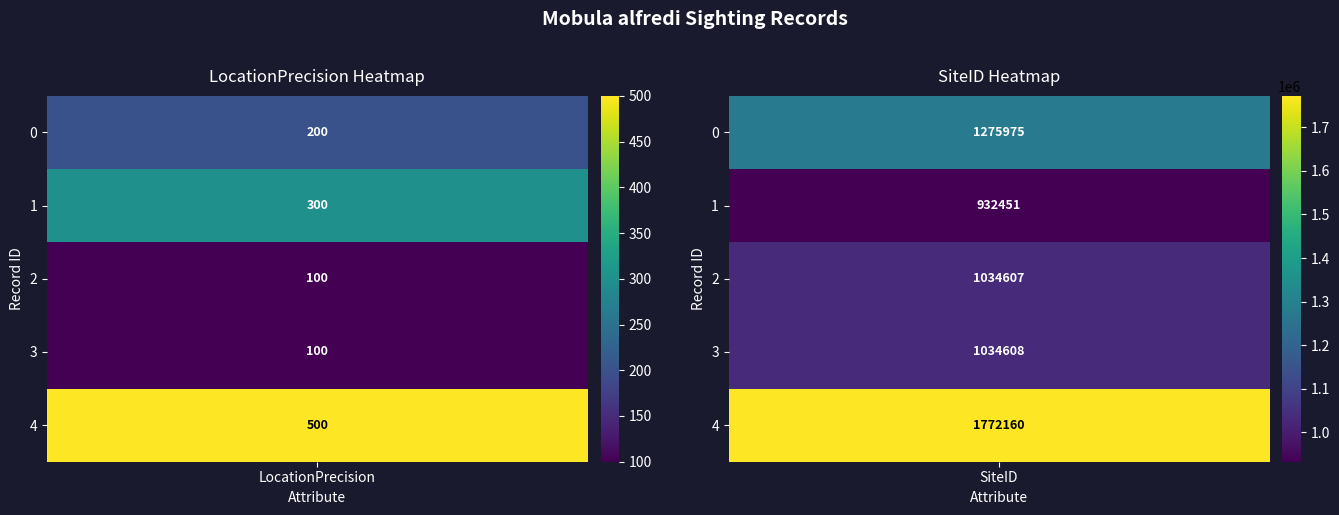

How many values in the SiteID series are below 1034608?

2